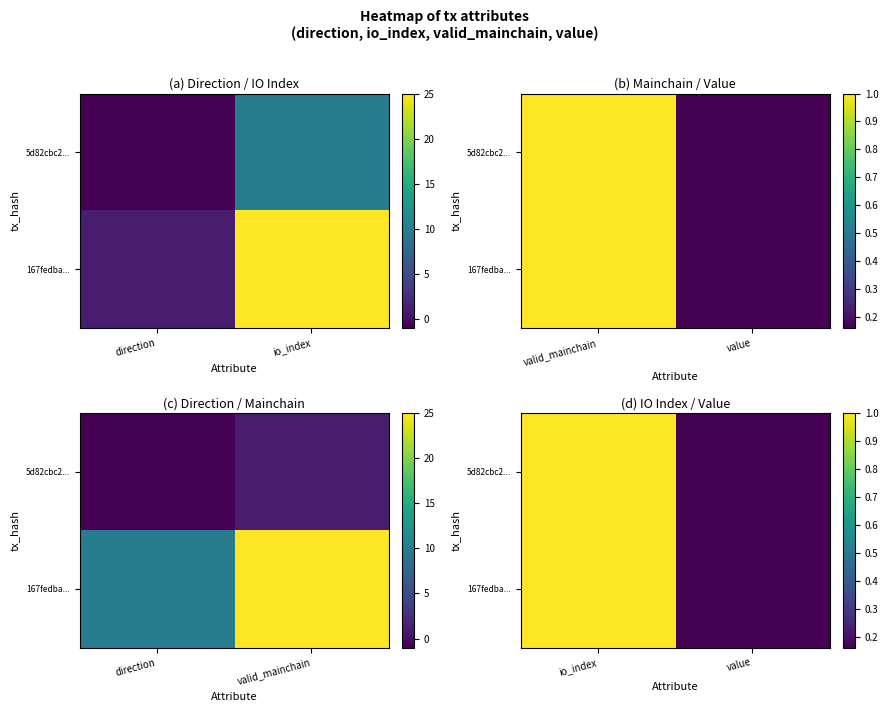

What is the sum of all 167fedba... values?

1.2